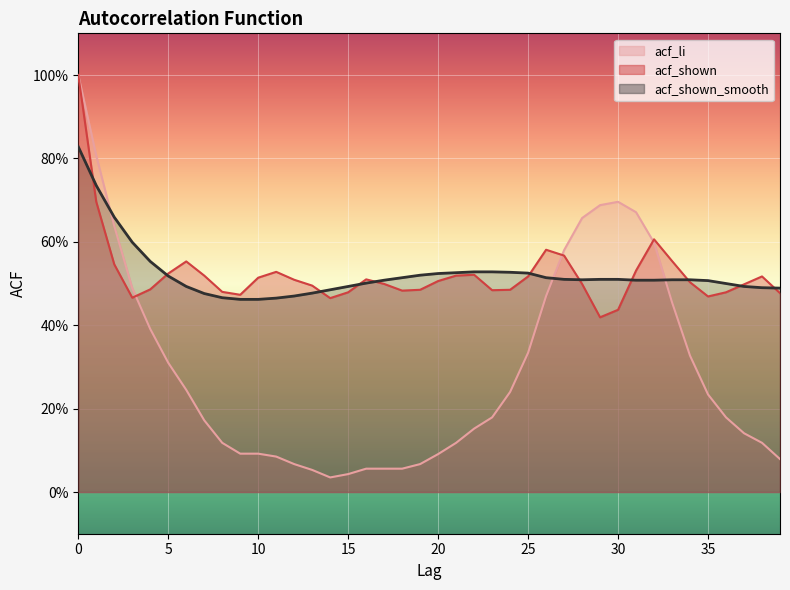

At which label is acf_li closest to 0?

14